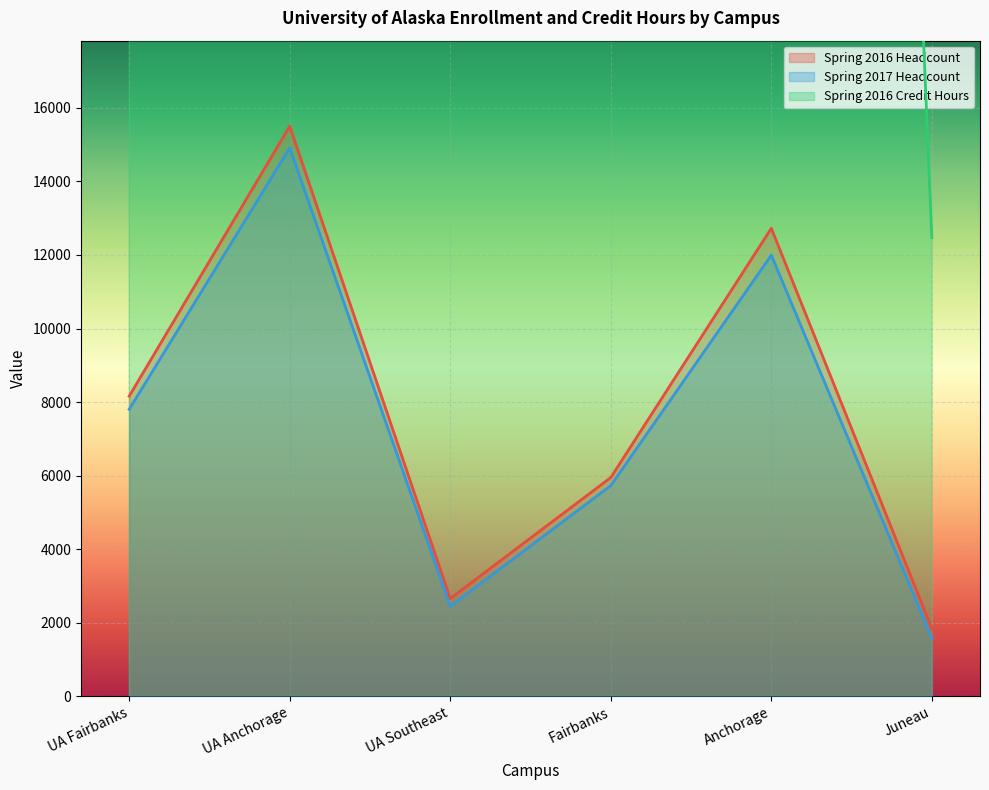

True or false: Spring 2017 Headcount has a value of 2448.0 at UA Southeast.

True